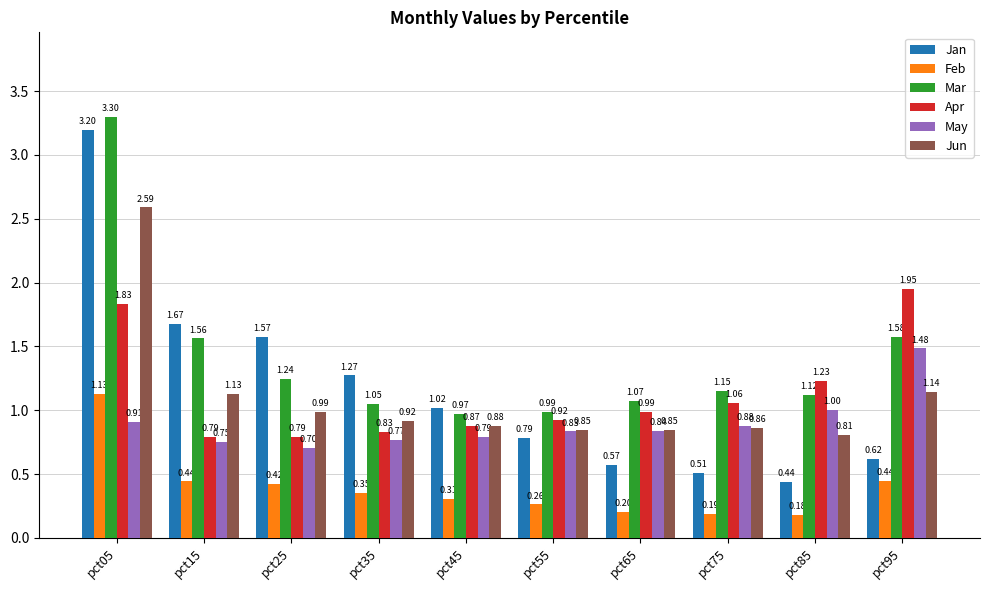

What is the sum of the Mar values at pct75 and pct15?

2.7